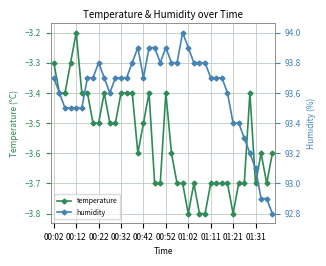

True or false: humidity and temperature cross at least once.

False